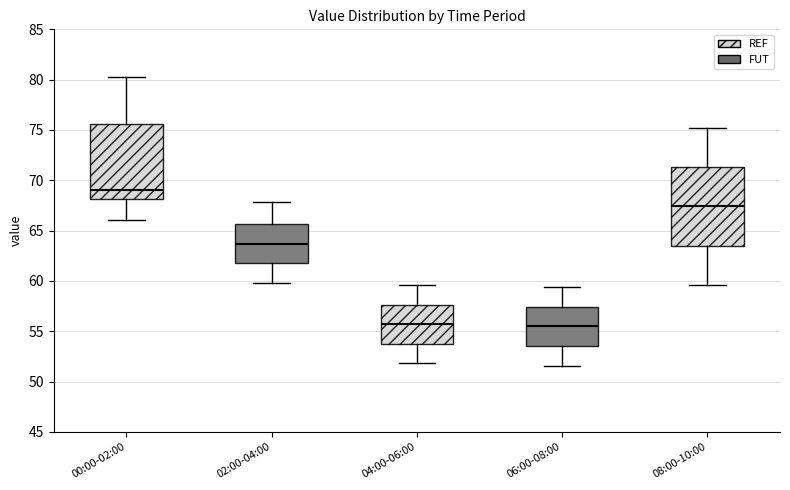

Reading left to right, read every box against the y-axis: the position of its median line, the range the box covers, and the ends of its whiskers. The values are not printed on the chart, so give them approximately, as read against the axis.

00:00-02:00: median 69.0, box 68.0 to 75.5, whiskers 66.0 to 80.5
02:00-04:00: median 63.5, box 62.0 to 65.5, whiskers 60.0 to 68.0
04:00-06:00: median 55.5, box 54.0 to 57.5, whiskers 52.0 to 59.5
06:00-08:00: median 55.5, box 53.5 to 57.5, whiskers 51.5 to 59.5
08:00-10:00: median 67.5, box 63.5 to 71.5, whiskers 59.5 to 75.0